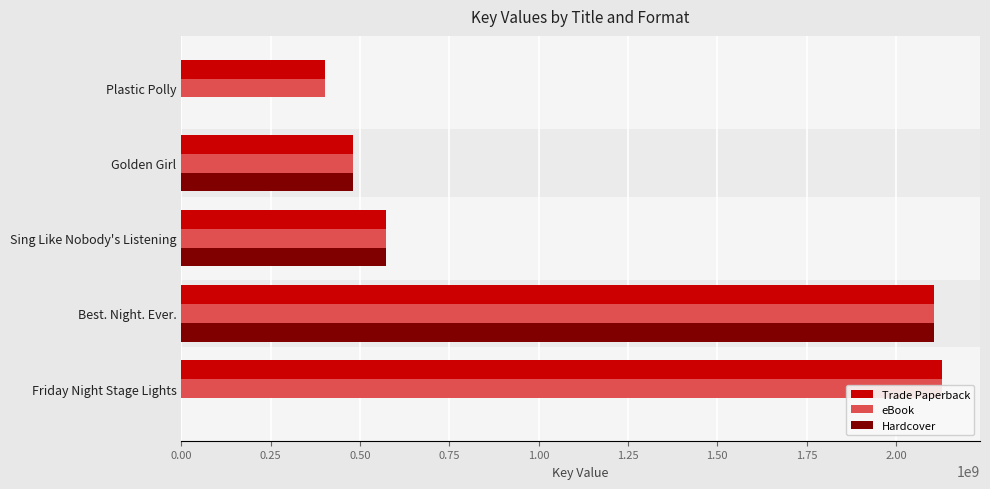

What are all the series names shown in the legend?

Trade Paperback, eBook, Hardcover